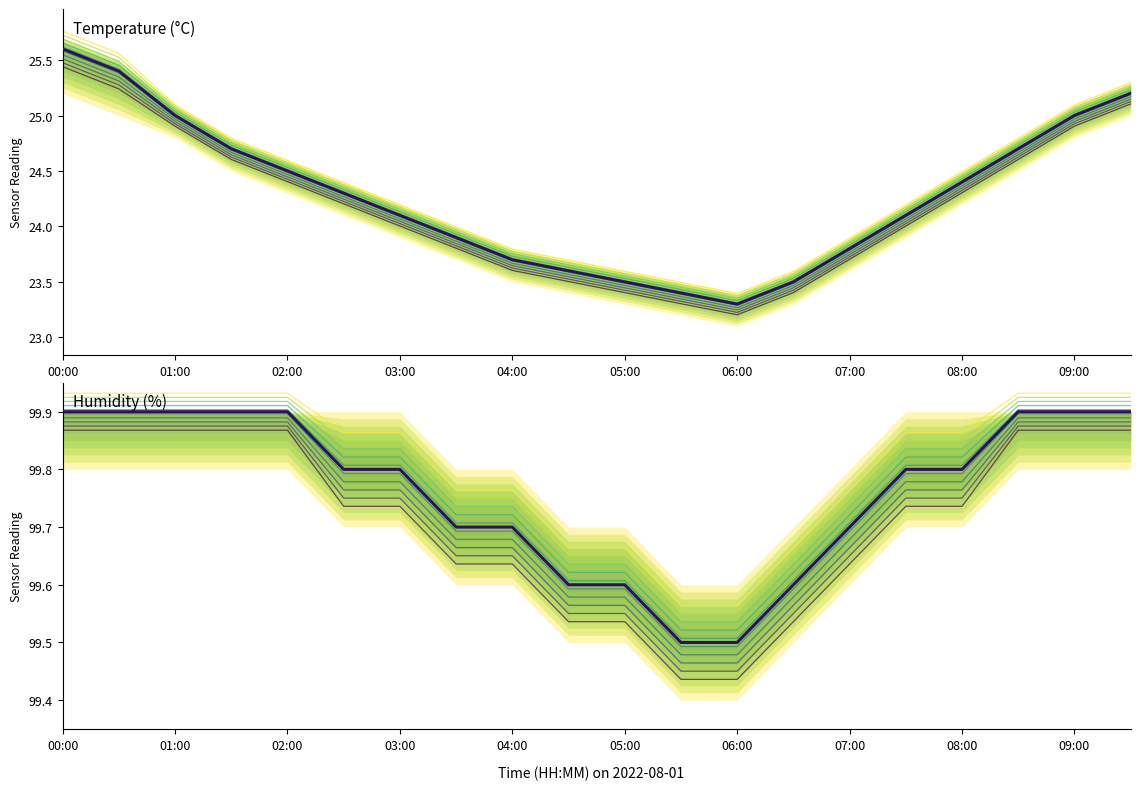

What is the minimum value shown in the chart?

23.3